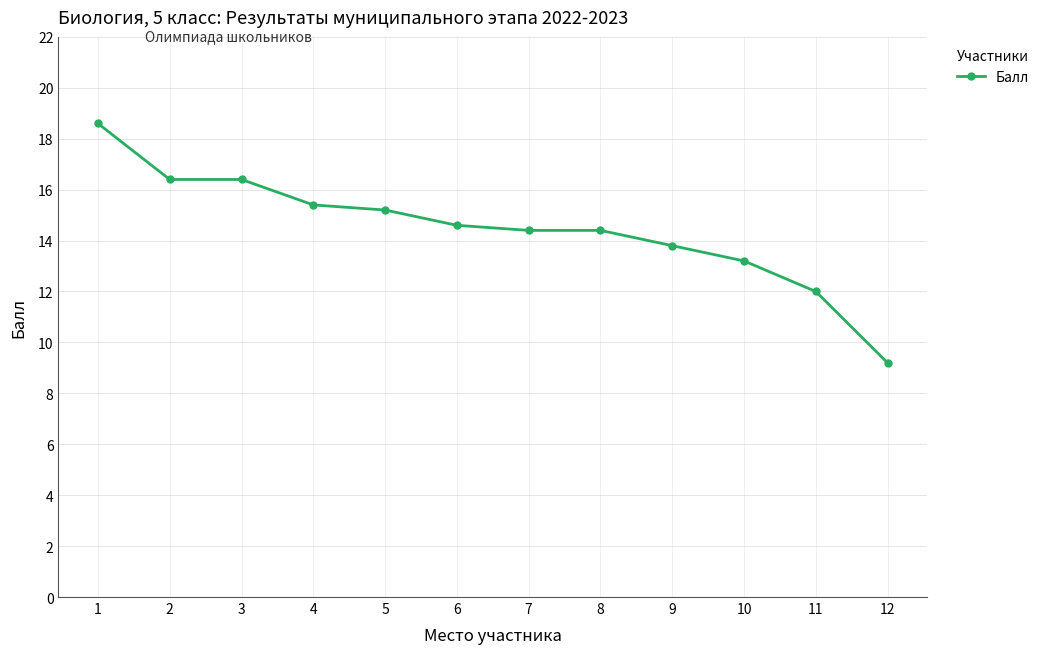

At which label does the data first exceed 14?

1